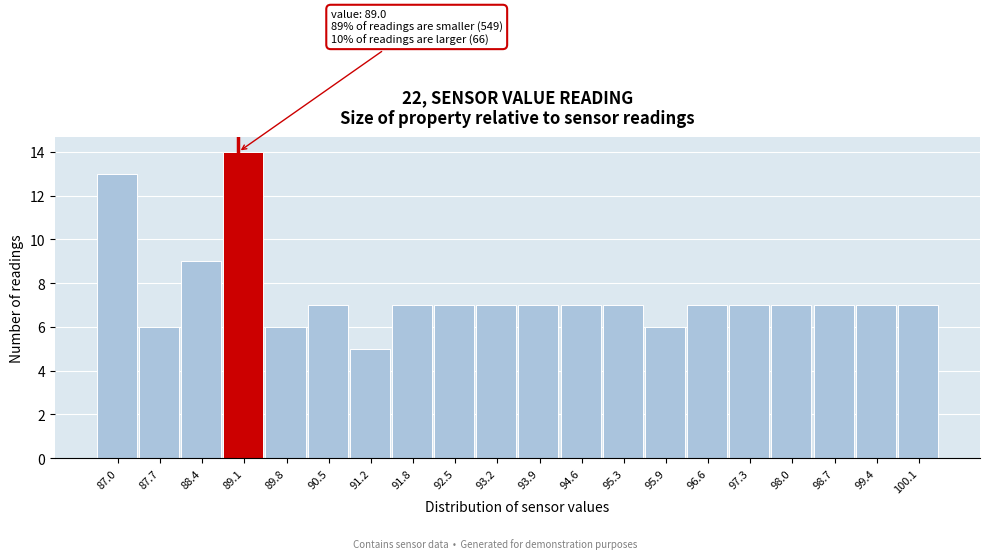

Which range on the x-axis has the tallest bar?

88.8 to 89.4